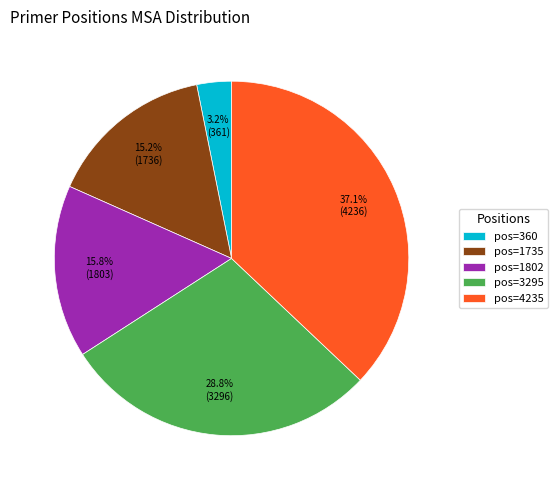

What is the smallest slice in the pie chart?

pos=360